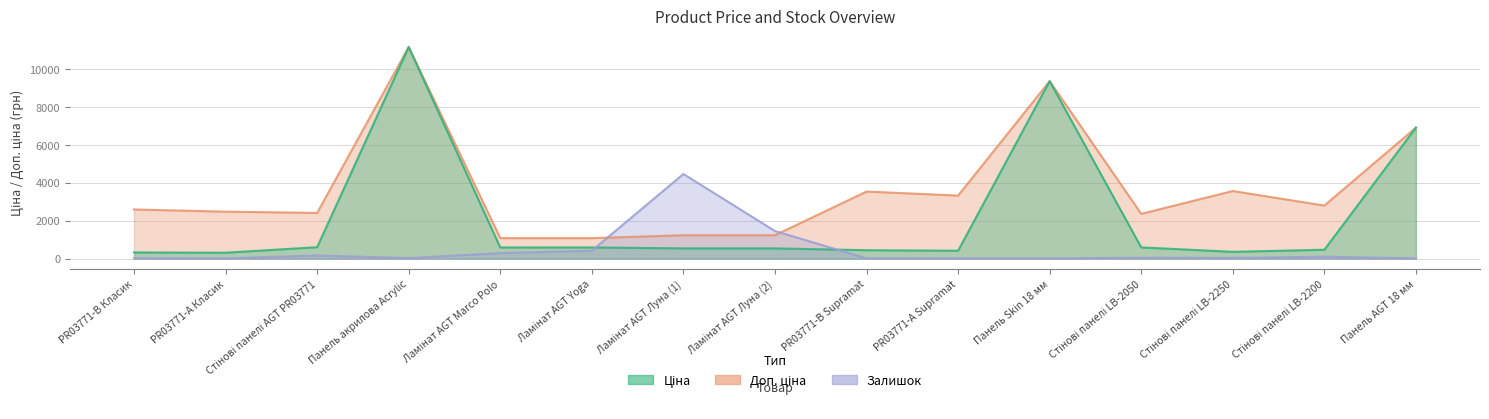

The value of Доп. ціна at Ламінат AGT Marco Polo is 1081.7. True or false?

True